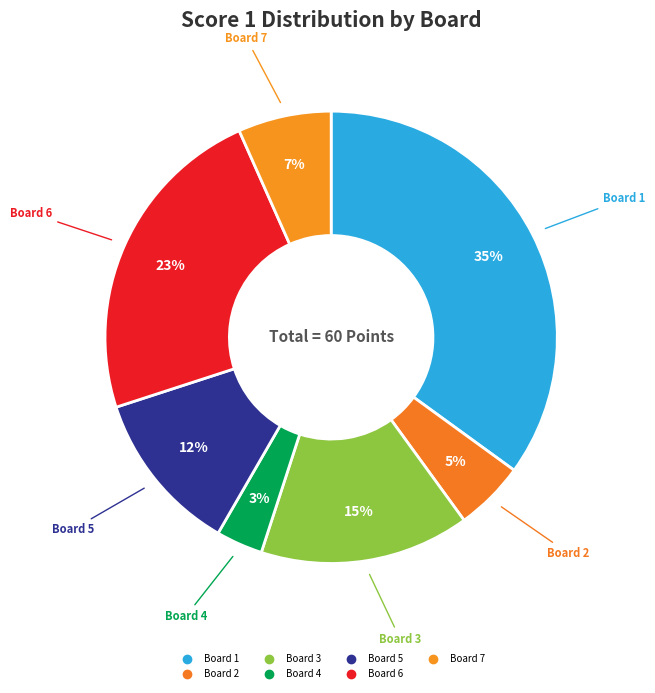

How many slices are in this pie chart?

7